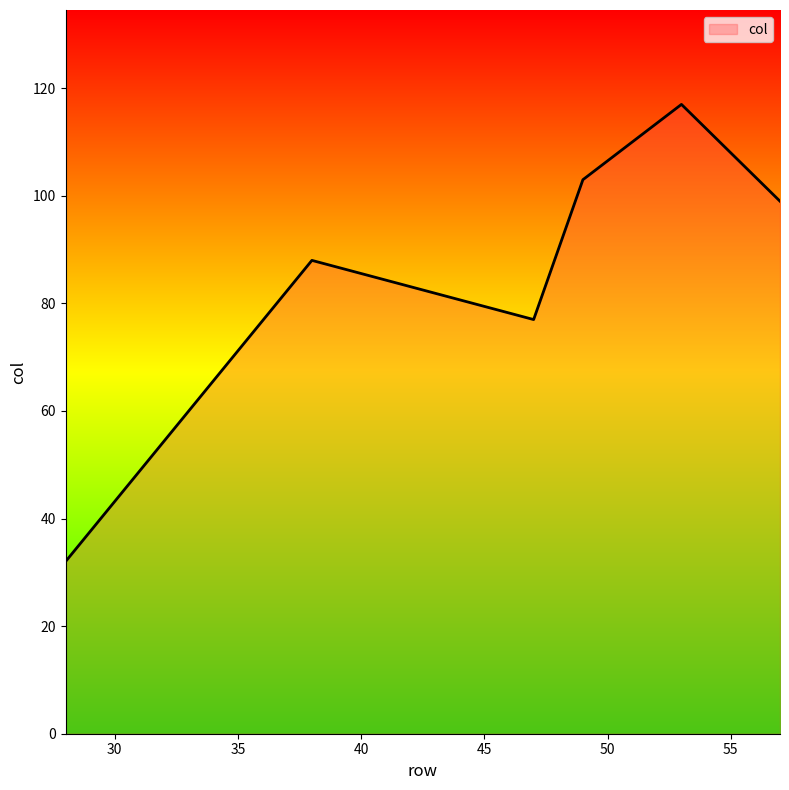

What is the greatest value displayed?

117